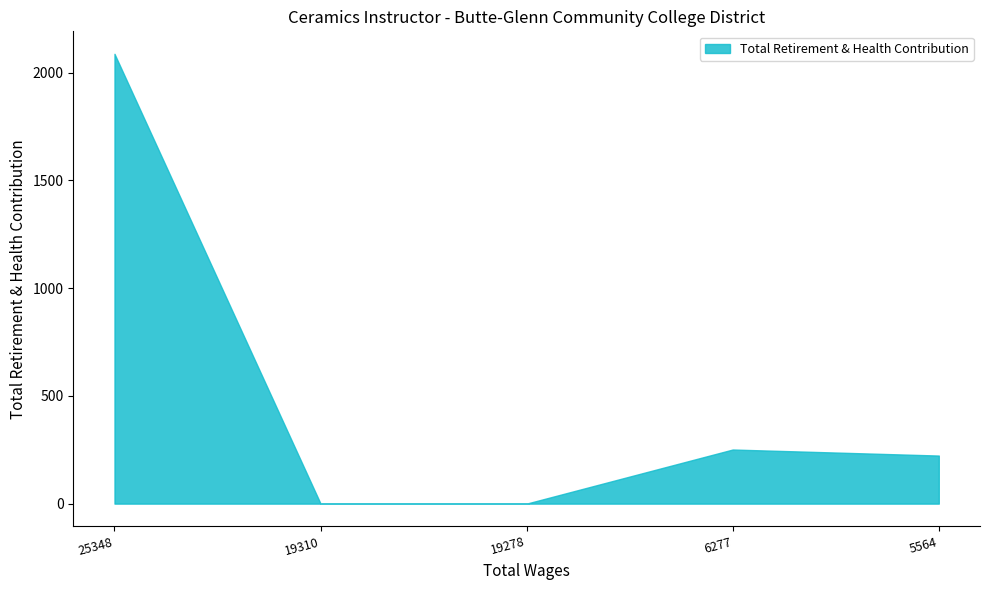

Does the chart display data point markers on the line(s)?

No